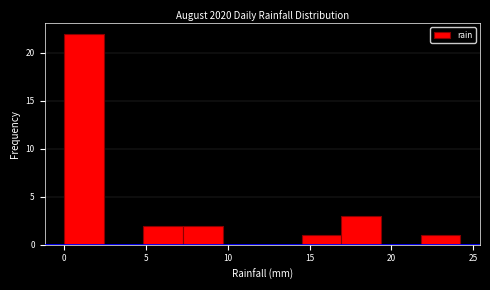

Which range on the x-axis has the tallest bar?

0.0 to 2.5